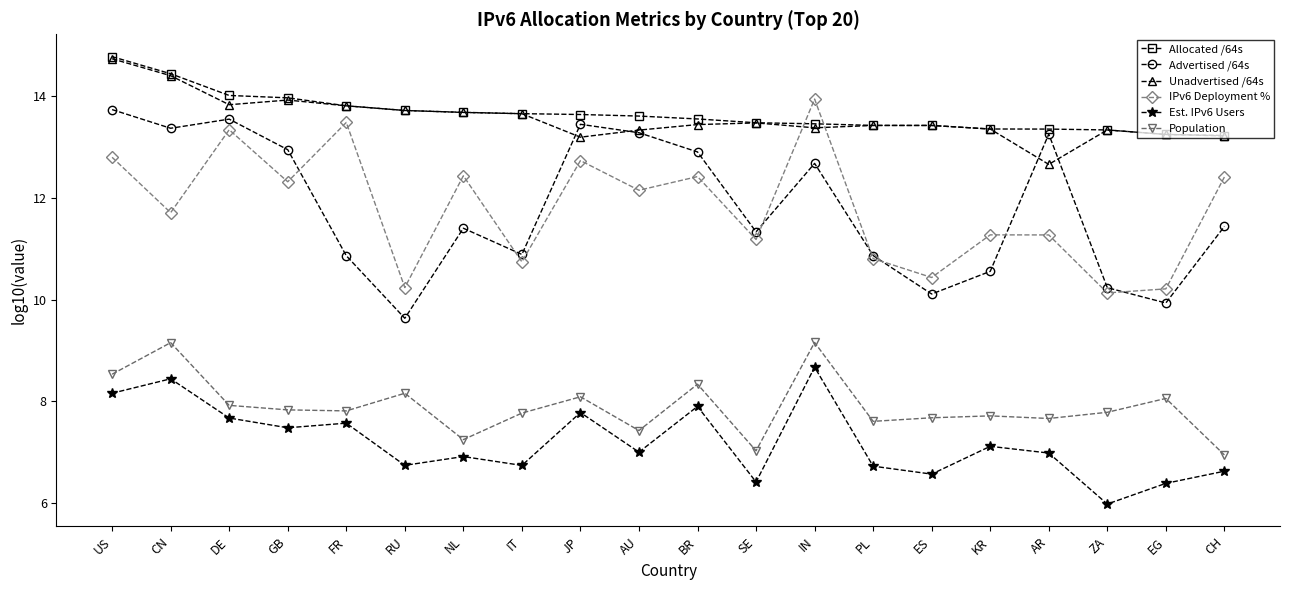

Is it true that Advertised /64s equals 2.6 at FR?

False